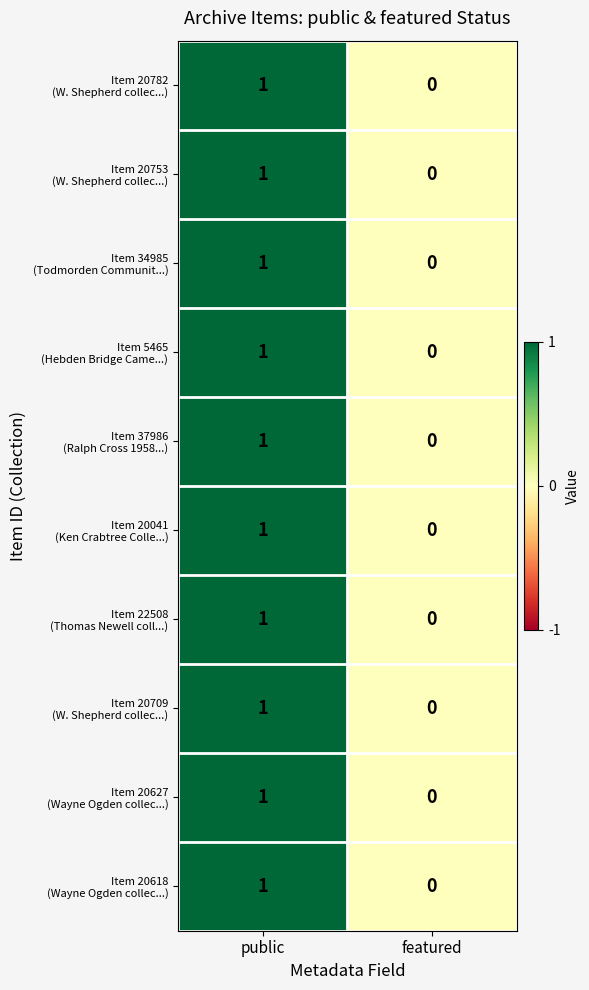

At which category is the sum across all series the highest?

public